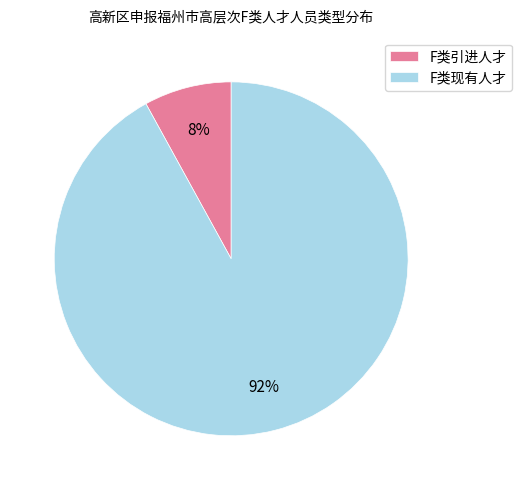

To the nearest percent, what percentage of the pie is F类现有人才?

92%